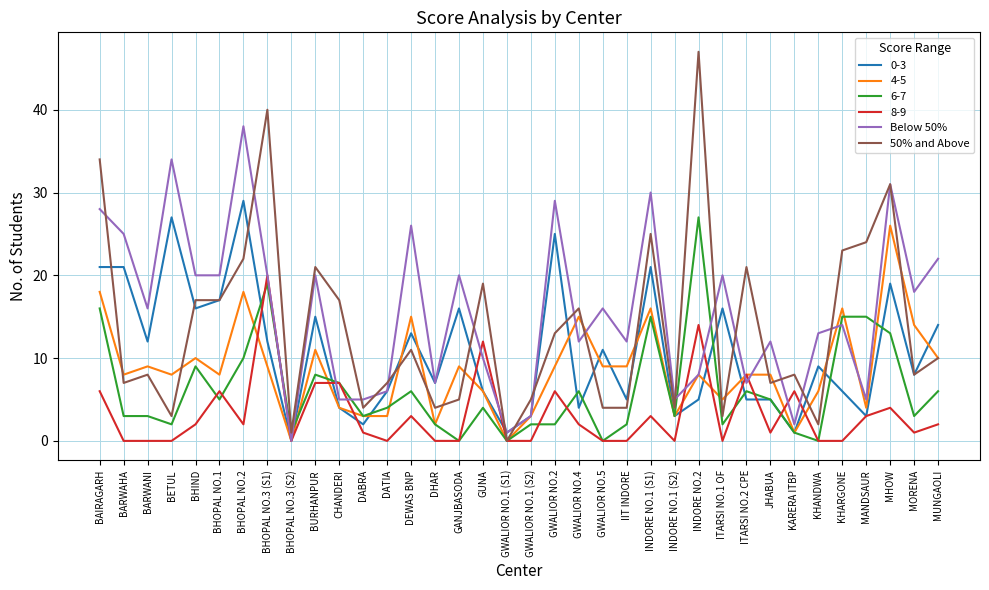

What position from the left is DHAR?

15